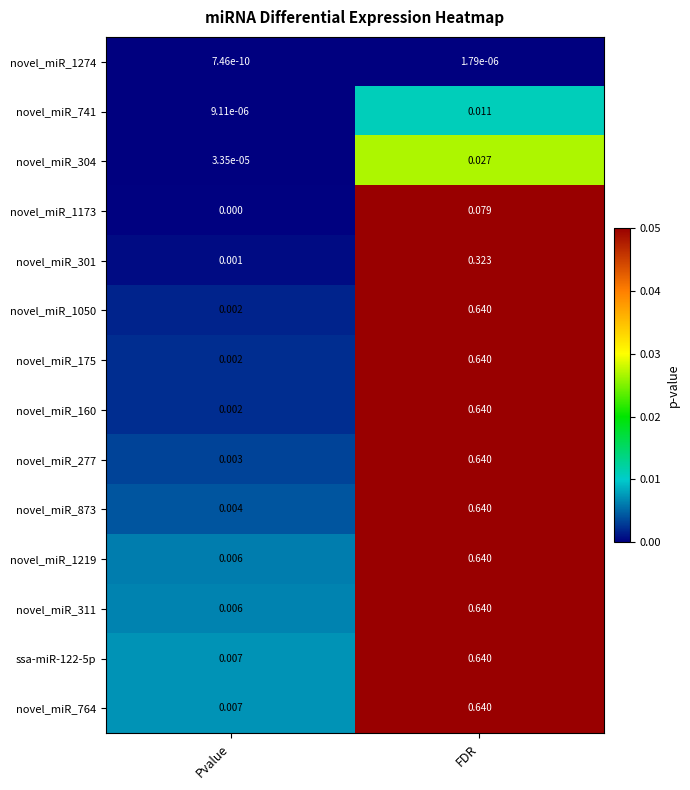

Which category has the highest value across all series?

FDR